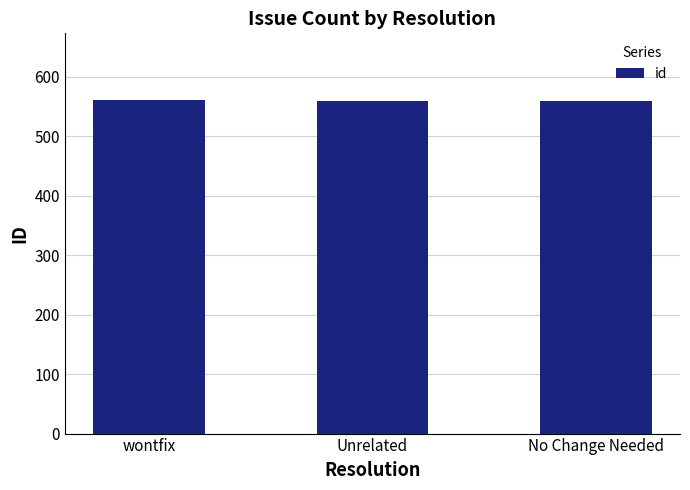

What is the sum of all values?

1680